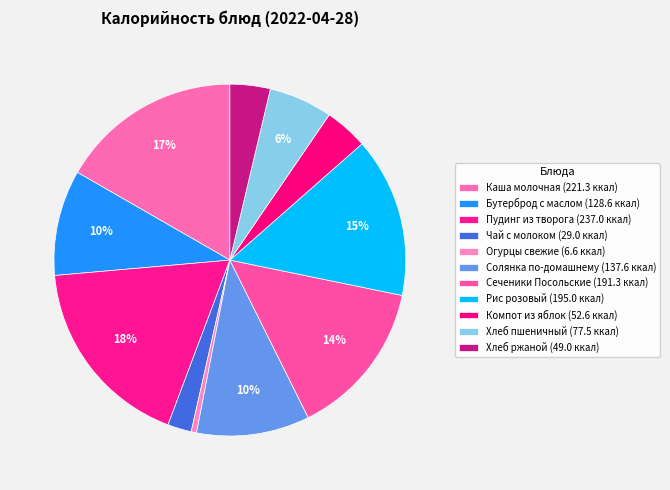

Count the number of slices in the pie.

11